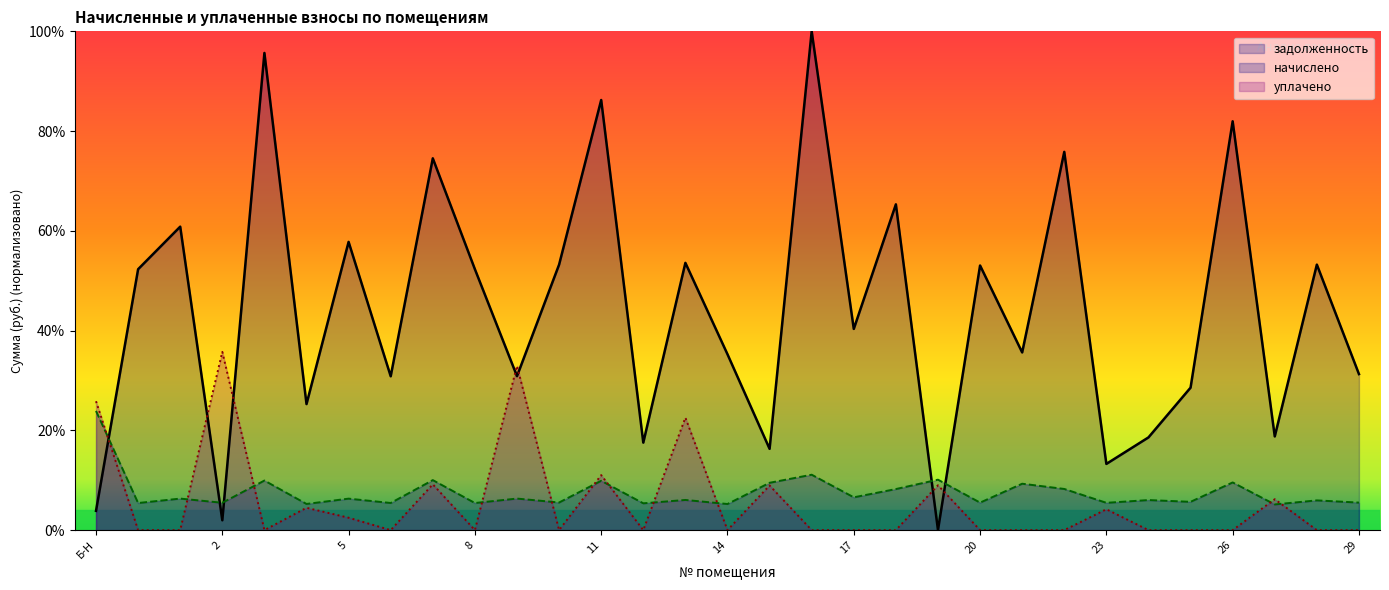

What is the spread (max minus min) of values at 2?

33.8